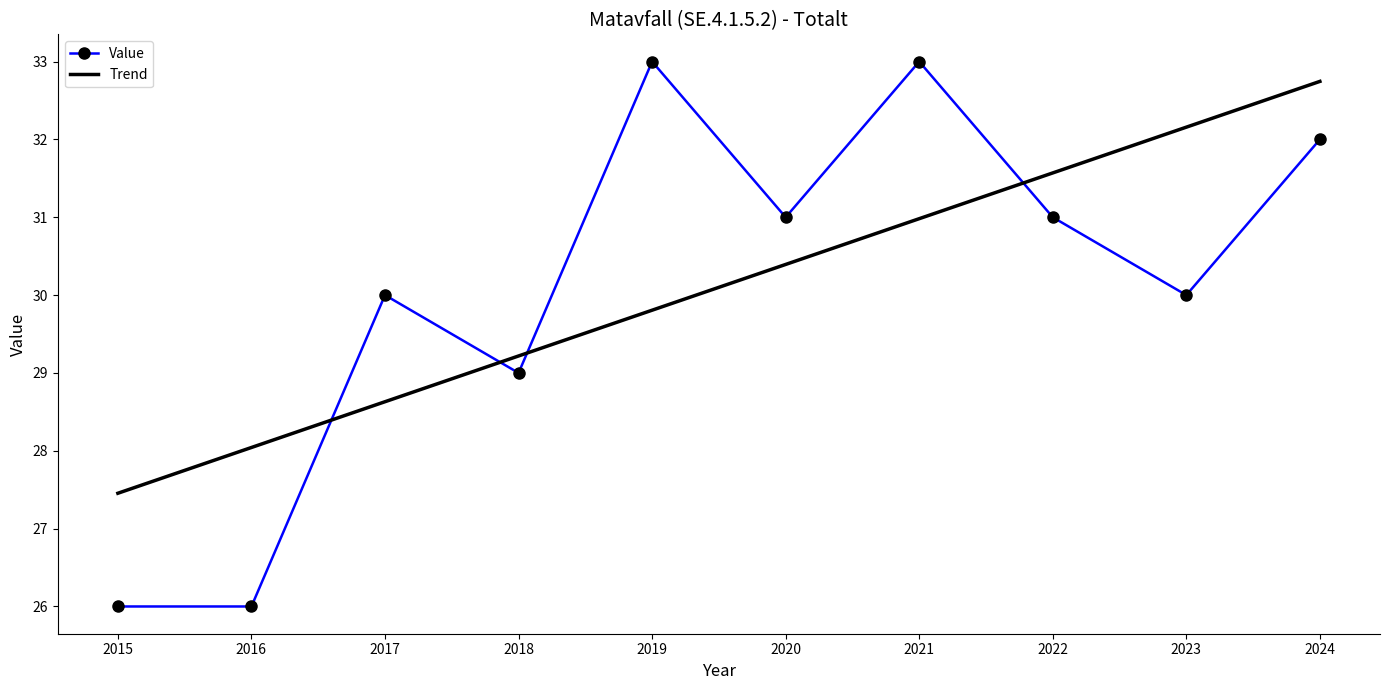

List the labels in order of Trend value, smallest first.

2015, 2016, 2017, 2018, 2019, 2020, 2021, 2022, 2023, 2024